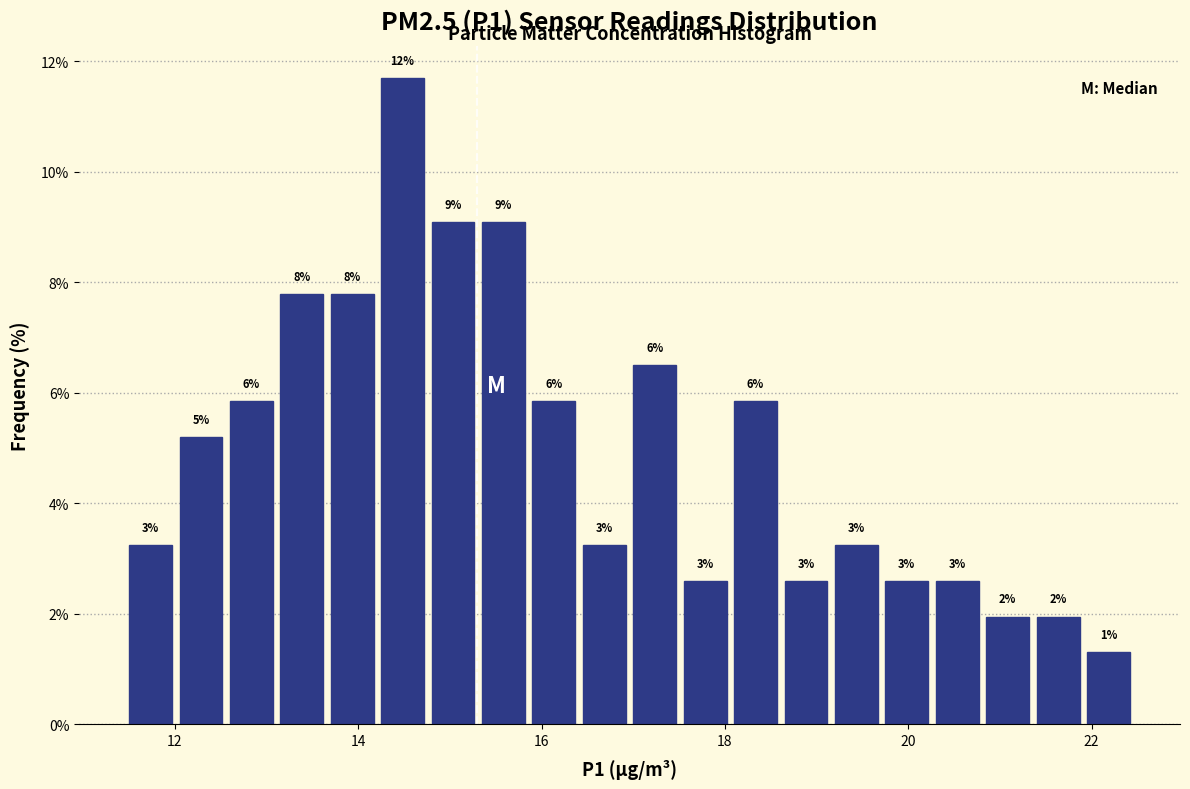

Read against the x-axis, roughly where is the centre of the tallest bar?

14.4